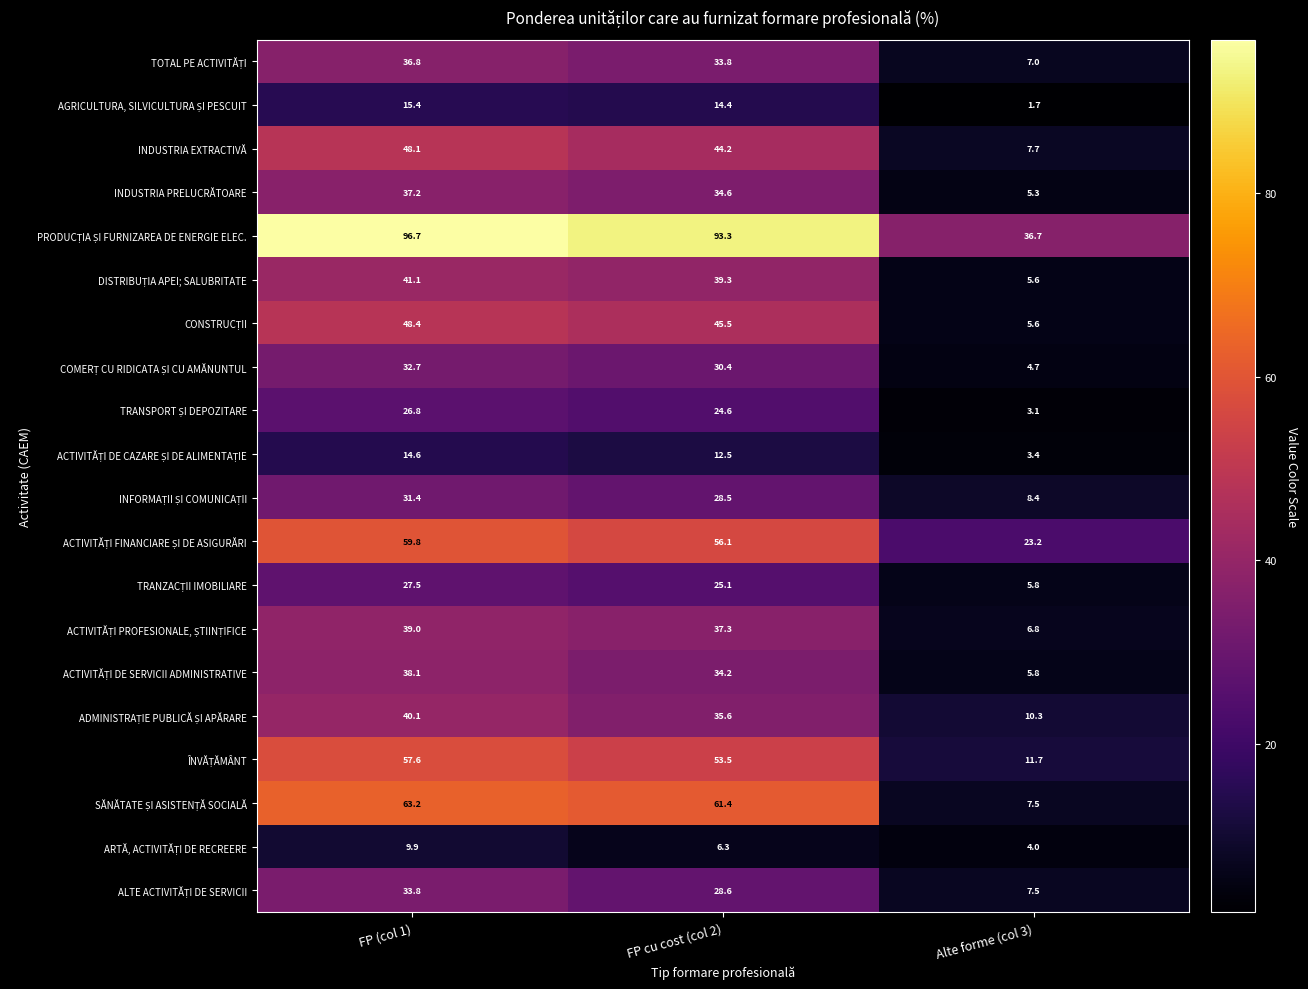

The INDUSTRIA PRELUCRĂTOARE series shows 10.3 at FP cu cost (col 2). True or false?

False